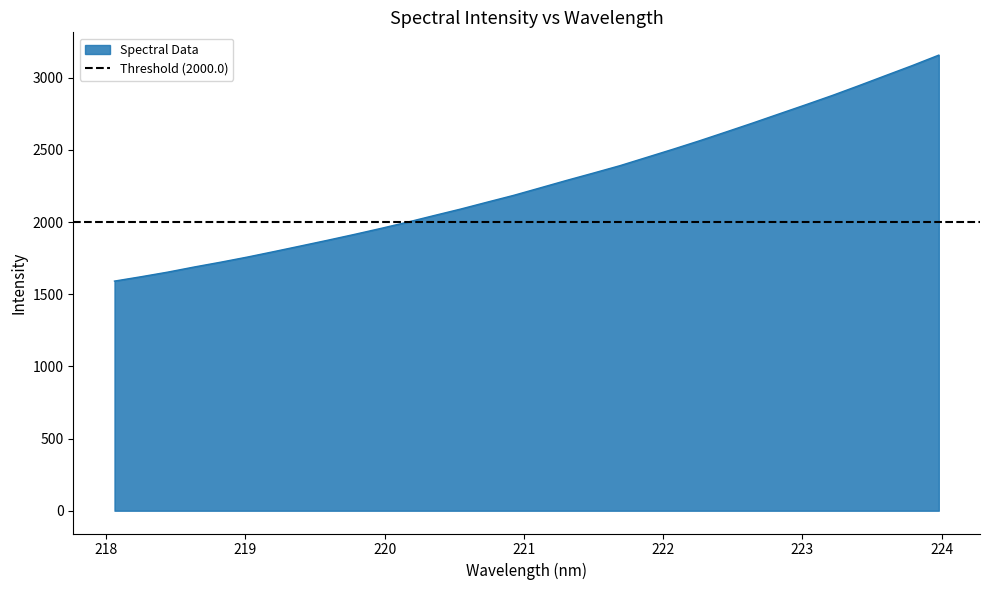

How many values exceed 2237?

16